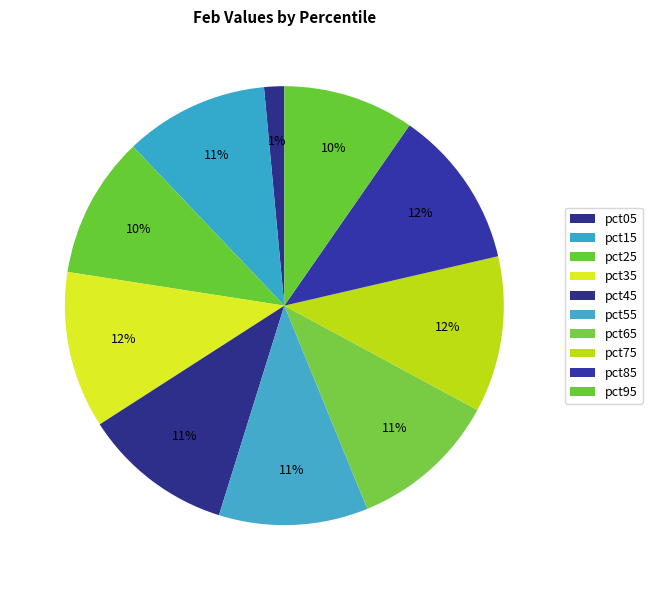

Combined, do pct75 and pct45 account for over 50%?

No